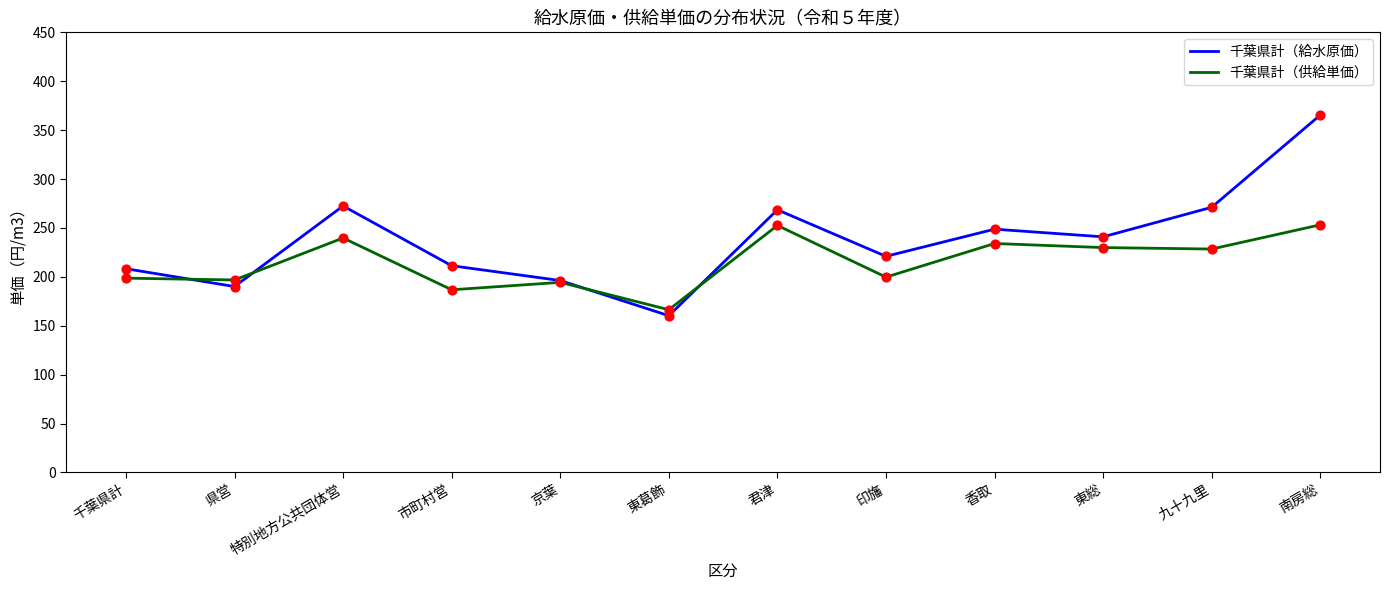

Which series has the largest range (max minus min)?

千葉県計（給水原価）